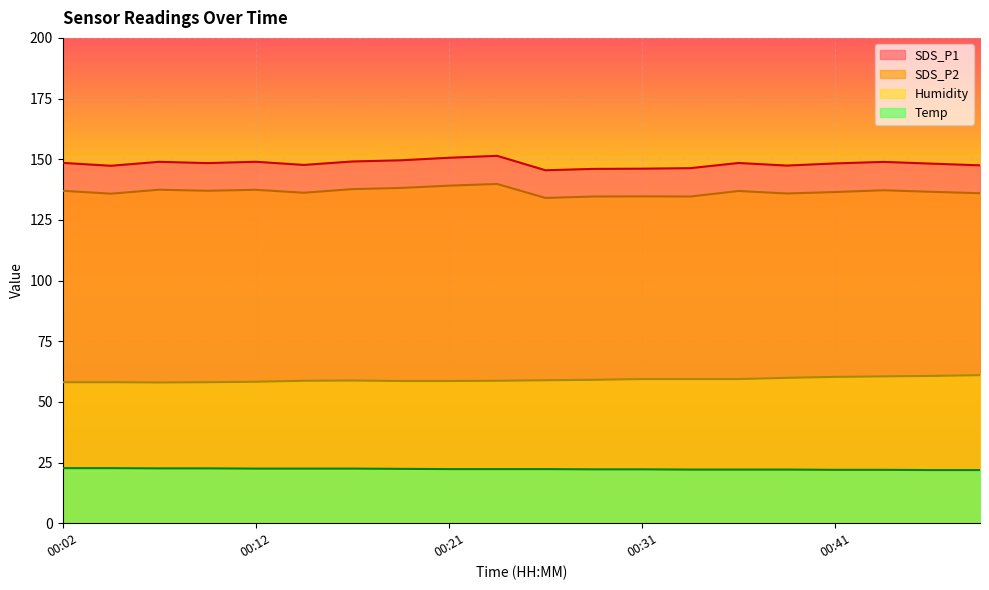

How many interior local peaks does the SDS_P1 series have?

5